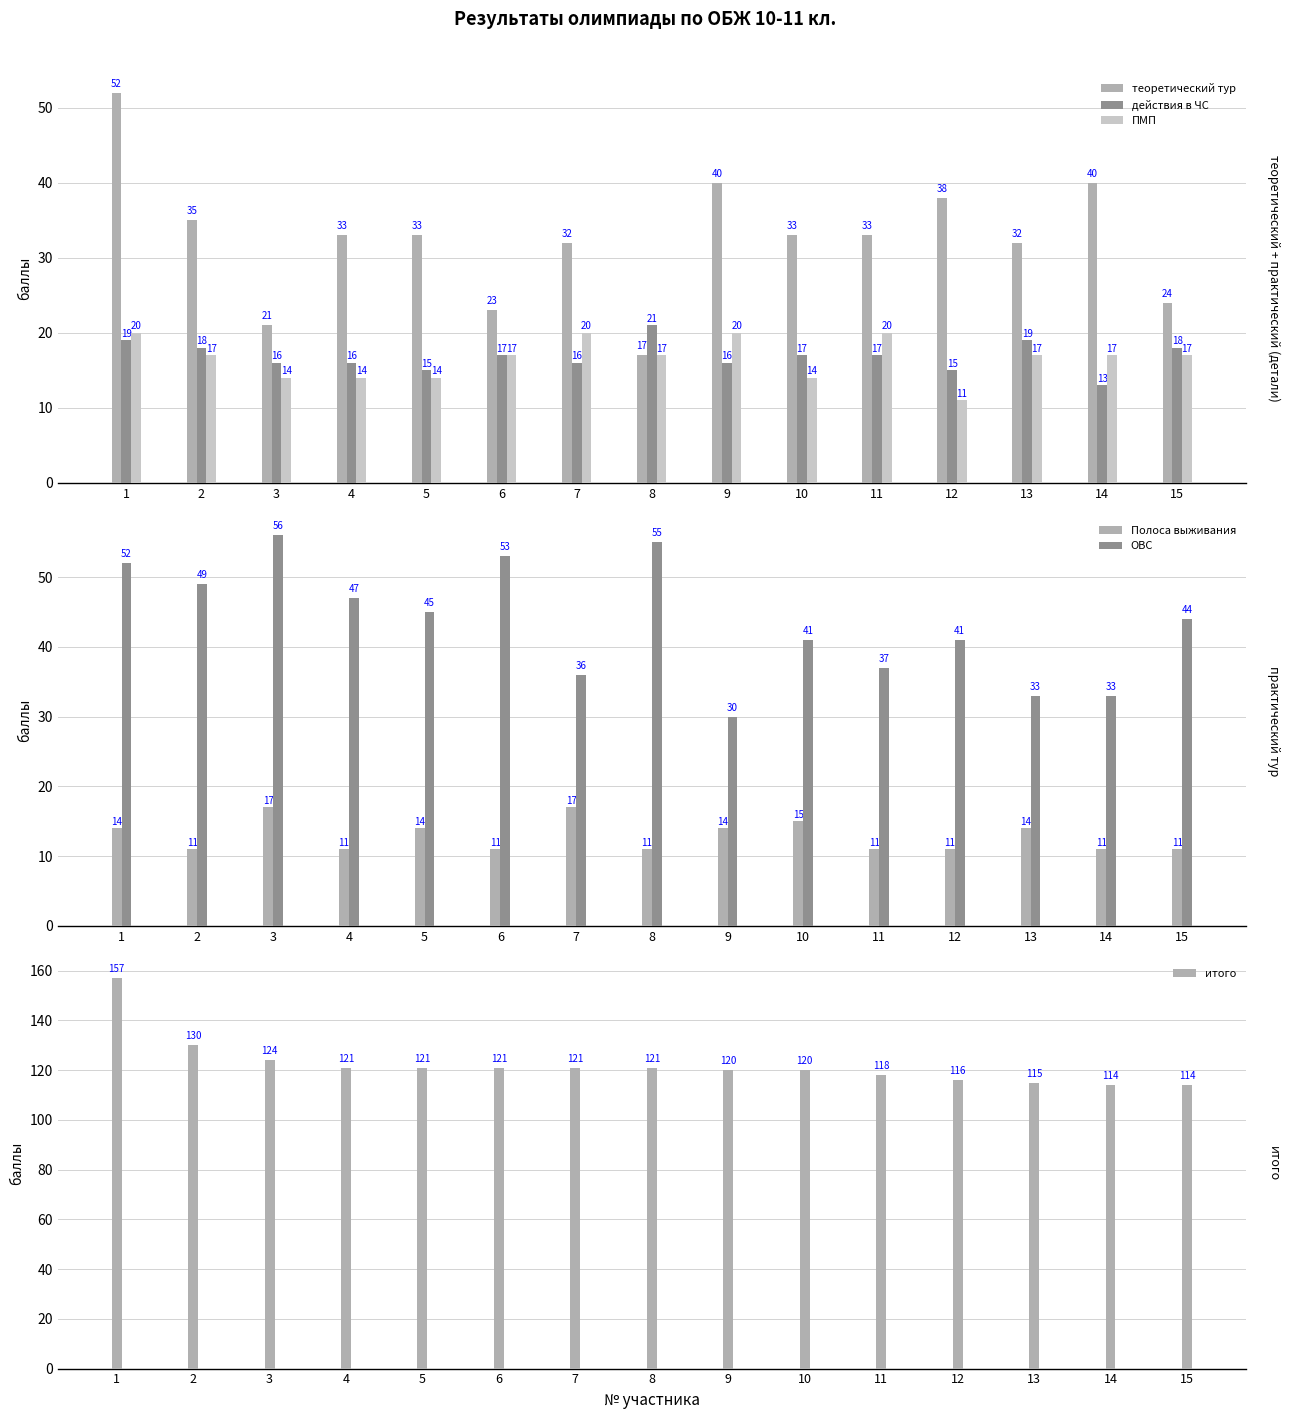

What is the difference between the second highest and minimum values in the ПМП series?

9